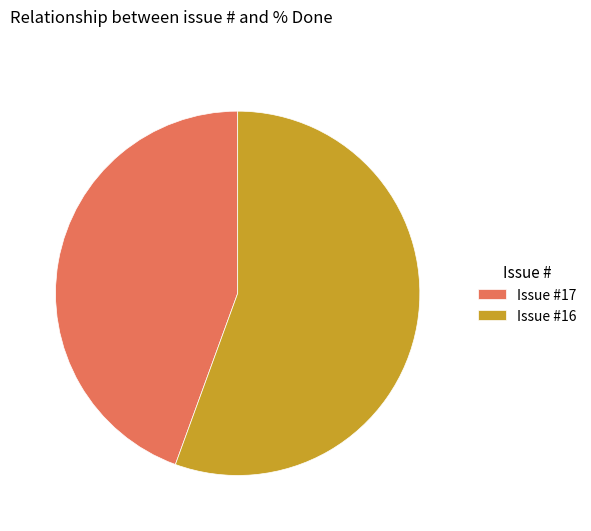

What is the smallest slice in the pie chart?

Issue #17